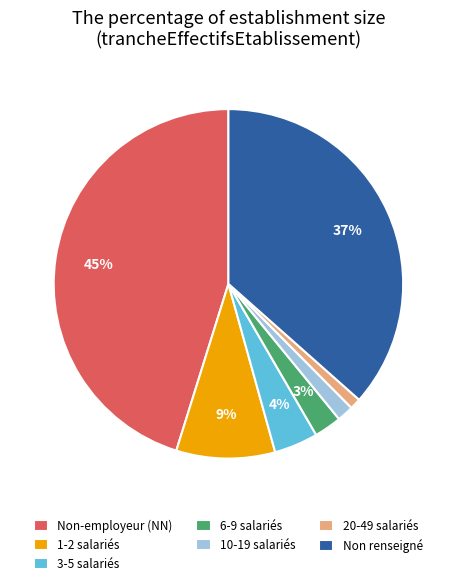

Does 1-2 salariés account for over 50% of the chart?

No